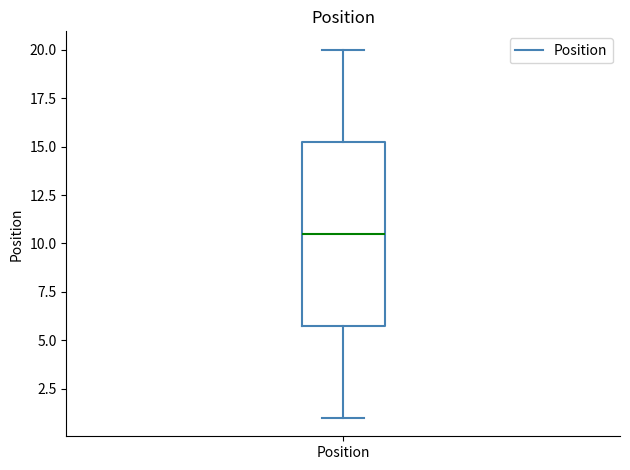

Where does the upper whisker of the box for Position end on the y-axis? The values are not printed on the chart, so give them approximately, as read against the axis.

20.0